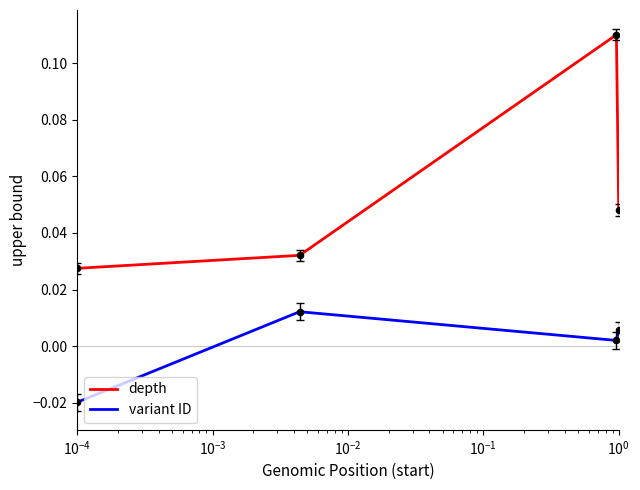

What are all the series names shown in the legend?

depth, variant ID